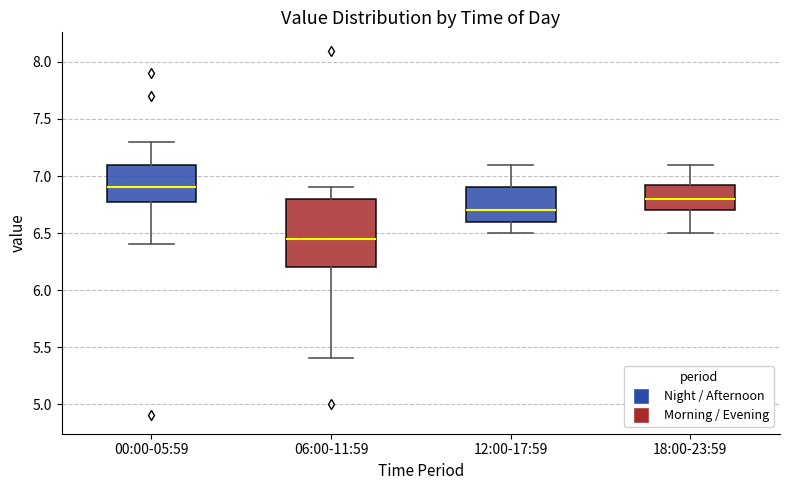

Where does the median line of the box for 06:00-11:59 sit on the y-axis? The values are not printed on the chart, so give them approximately, as read against the axis.

6.45